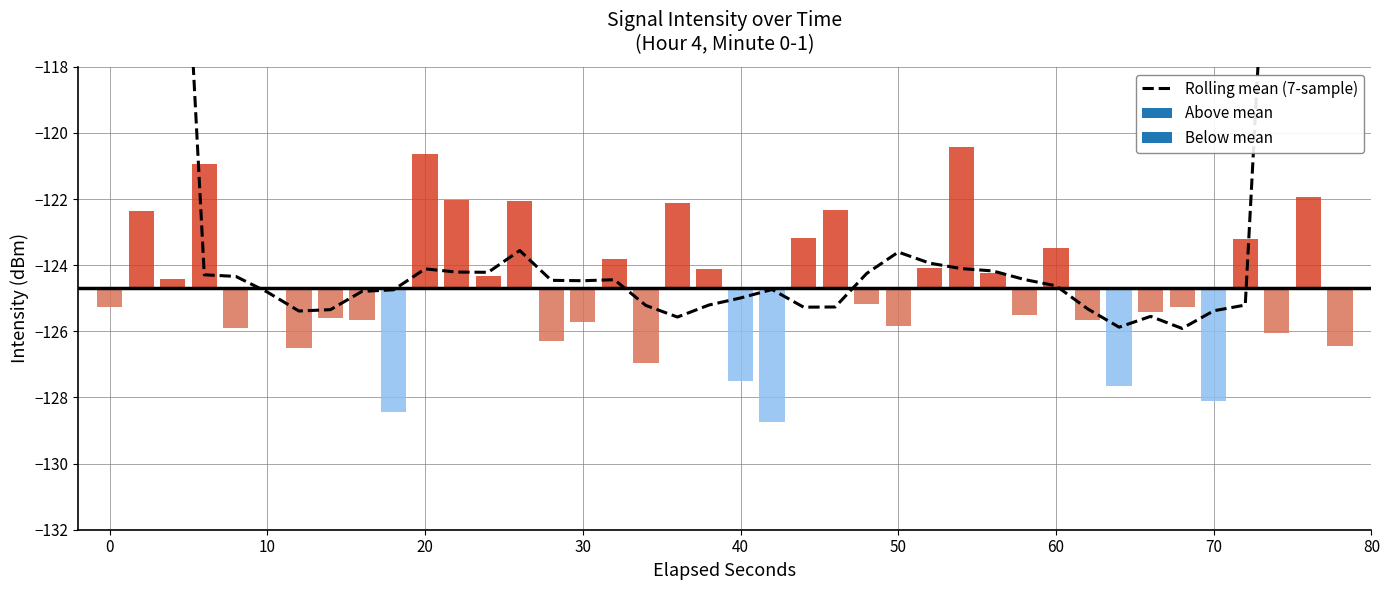

How many distinct data groups are displayed?

1